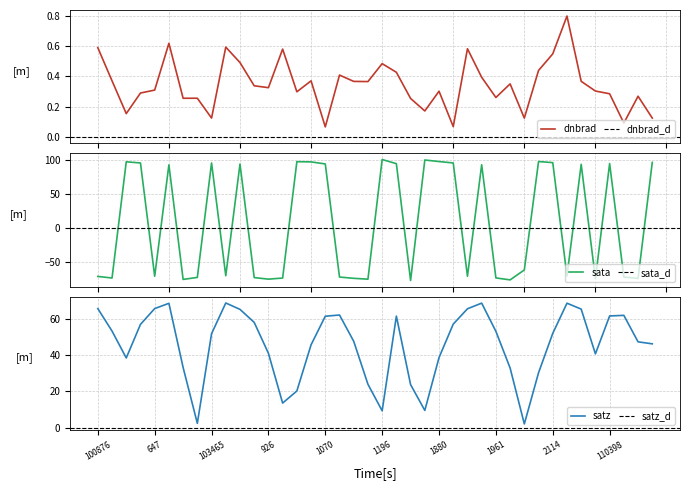

At which label is dnbrad closest to 0?

1070